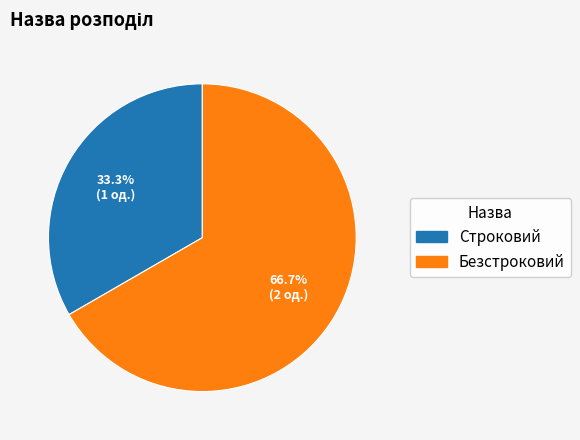

Is it true that Безстроковий is 57% of the pie?

False